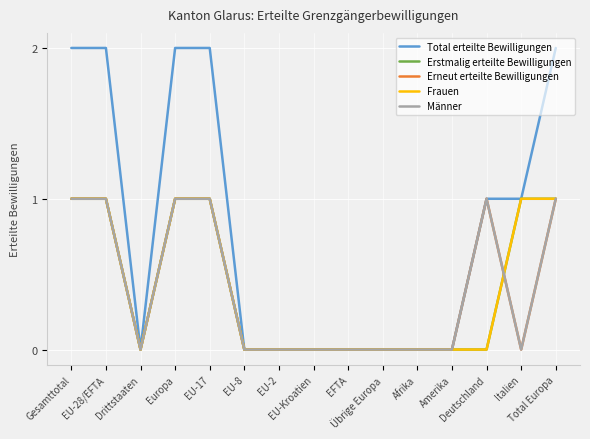

What is the difference between the Männer values at Gesamttotal and Italien?

1